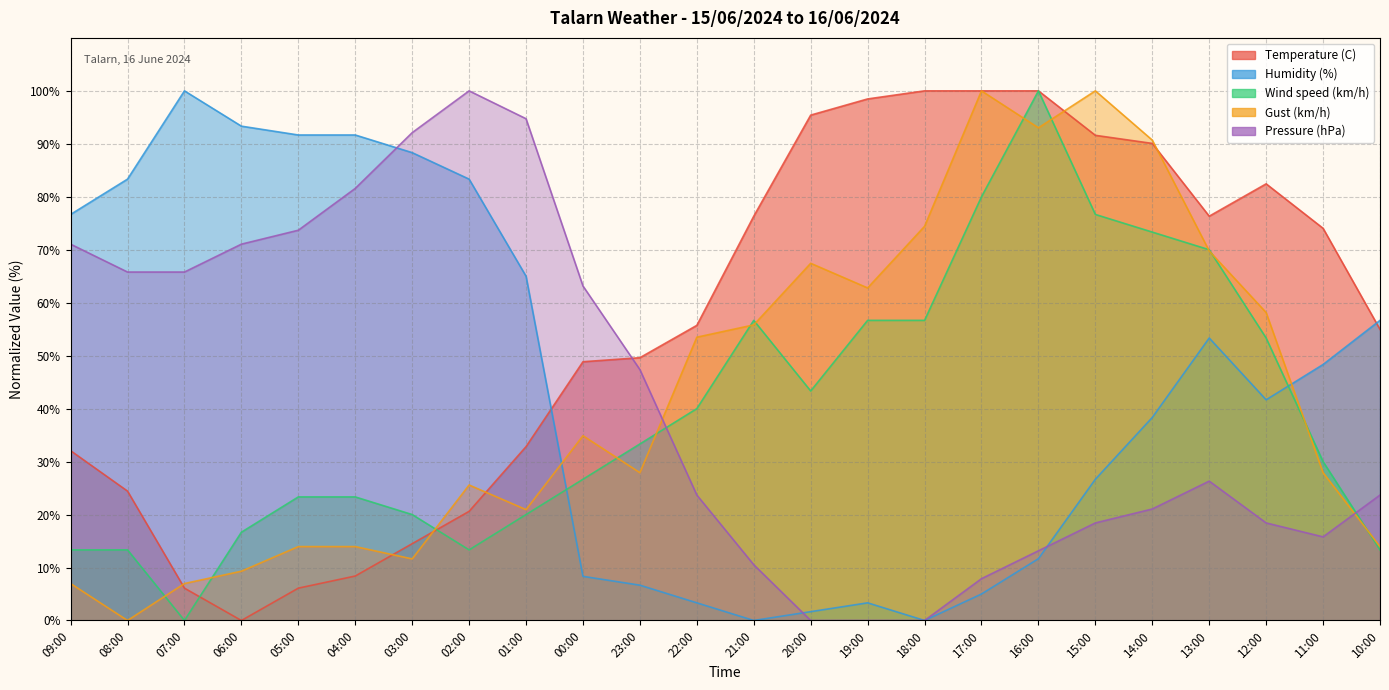

What is the total value across all series at 18:00?

231.1